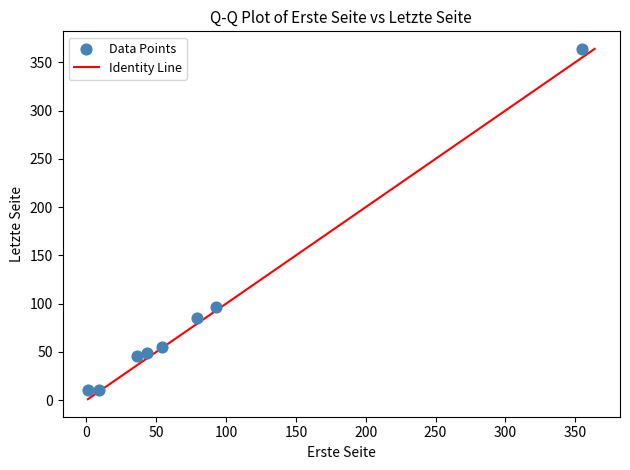

What Y value in the scatter plot is closest to 187?

97